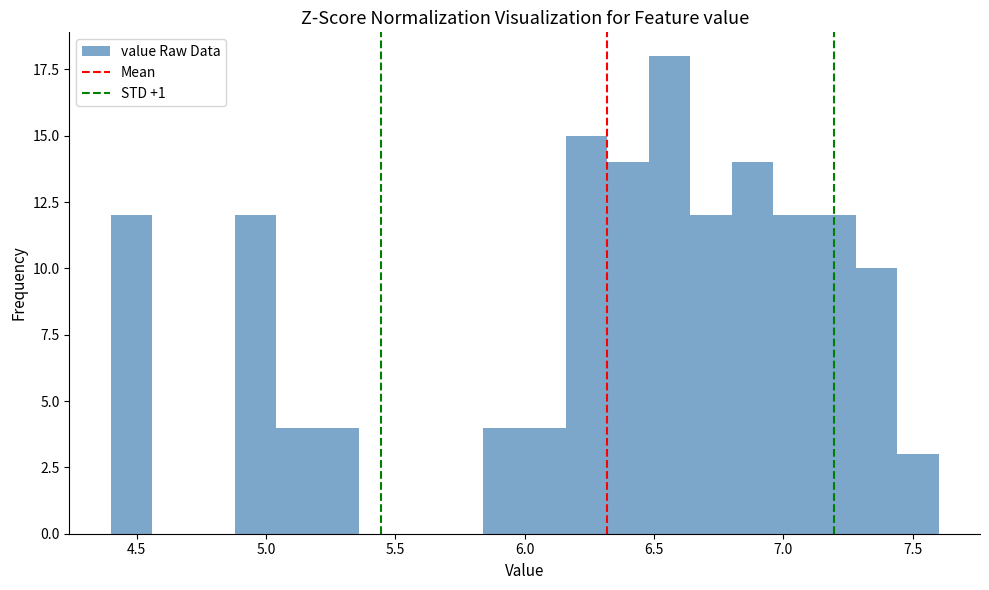

Read against the x-axis, roughly where is the centre of the tallest bar?

6.55